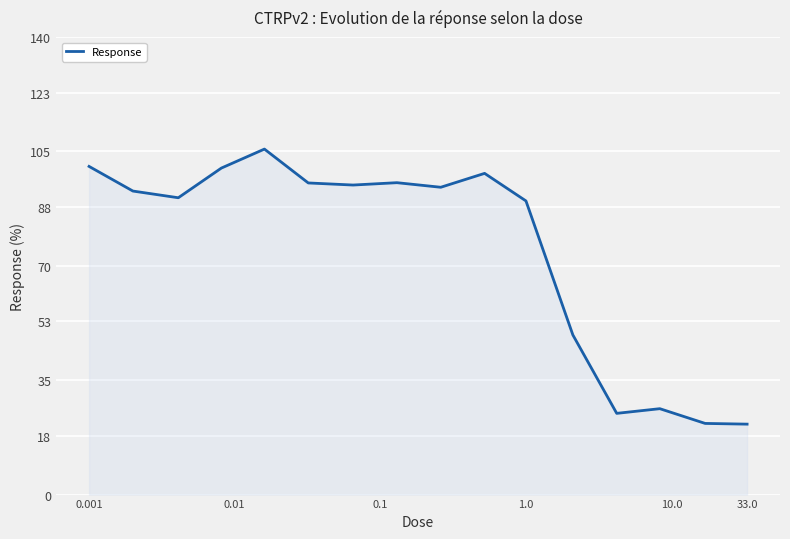

What is the smallest value displayed?

21.6